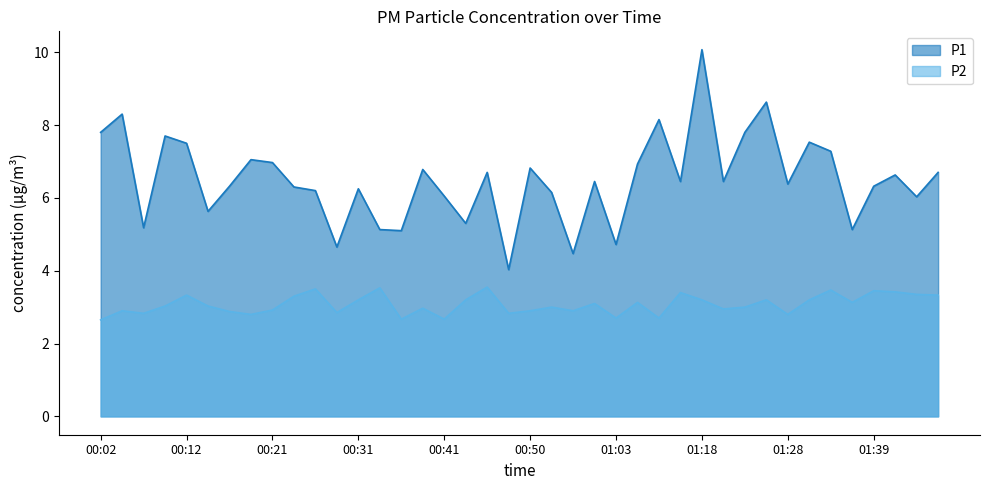

Rank the categories by P1 value from lowest to highest.

00:48, 00:58, 00:29, 01:03, 00:36, 00:33, 01:36, 00:07, 00:43, 00:14, 01:43, 00:41, 00:55, 00:26, 00:31, 00:24, 00:16, 01:39, 01:28, 01:00, 01:16, 01:21, 01:41, 00:46, 01:46, 00:38, 00:50, 01:08, 00:21, 00:19, 01:33, 00:12, 01:31, 00:09, 00:02, 01:23, 01:13, 00:04, 01:26, 01:18